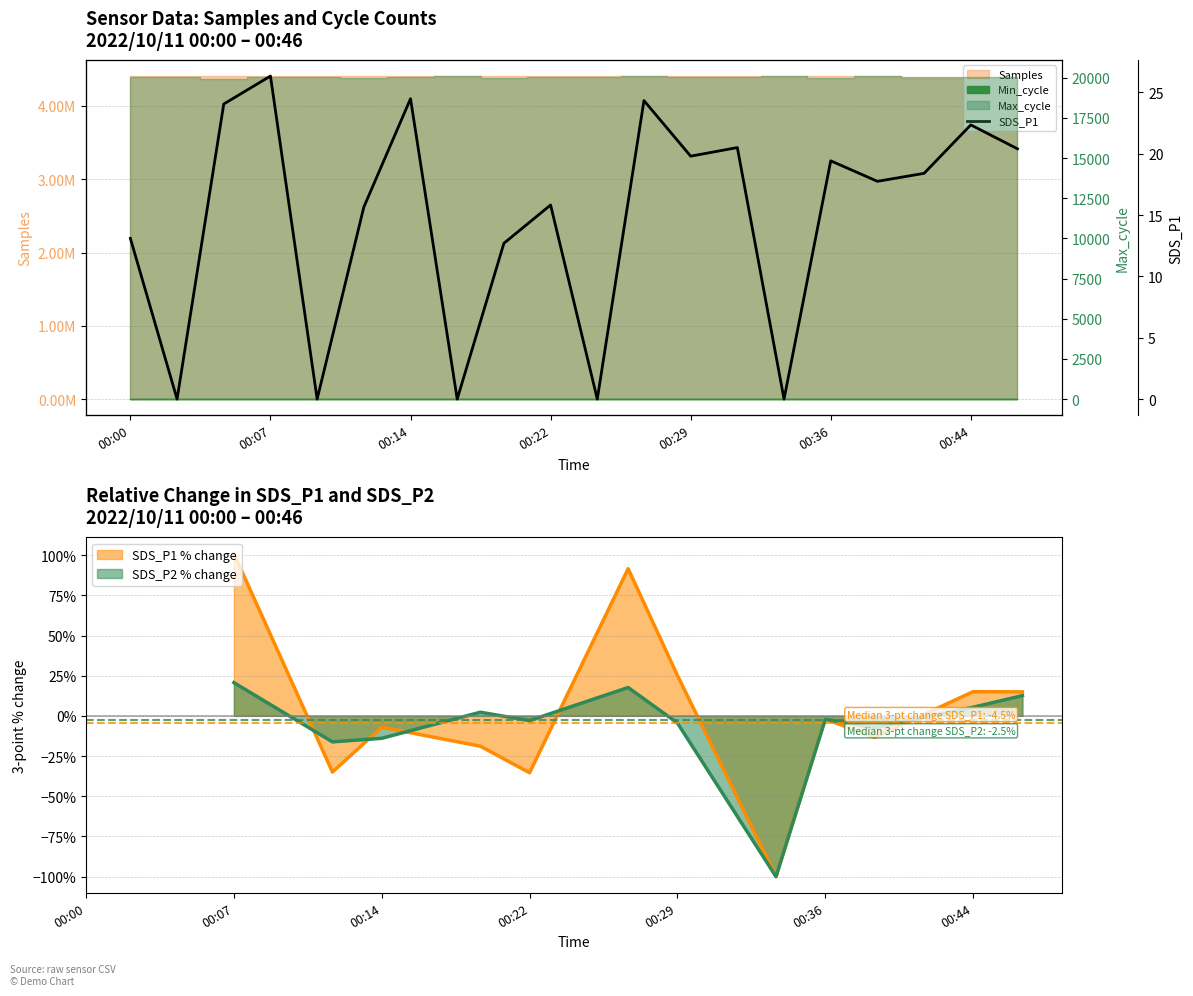

Reading right to left, what are all the values shown in this chart?

20.4	22.4	18.4	17.8	19.4	0.0	20.5	19.8	24.3	0.0	15.8	12.7	0.0	24.5	15.7	0.0	26.3	24.1	0.0	13.1